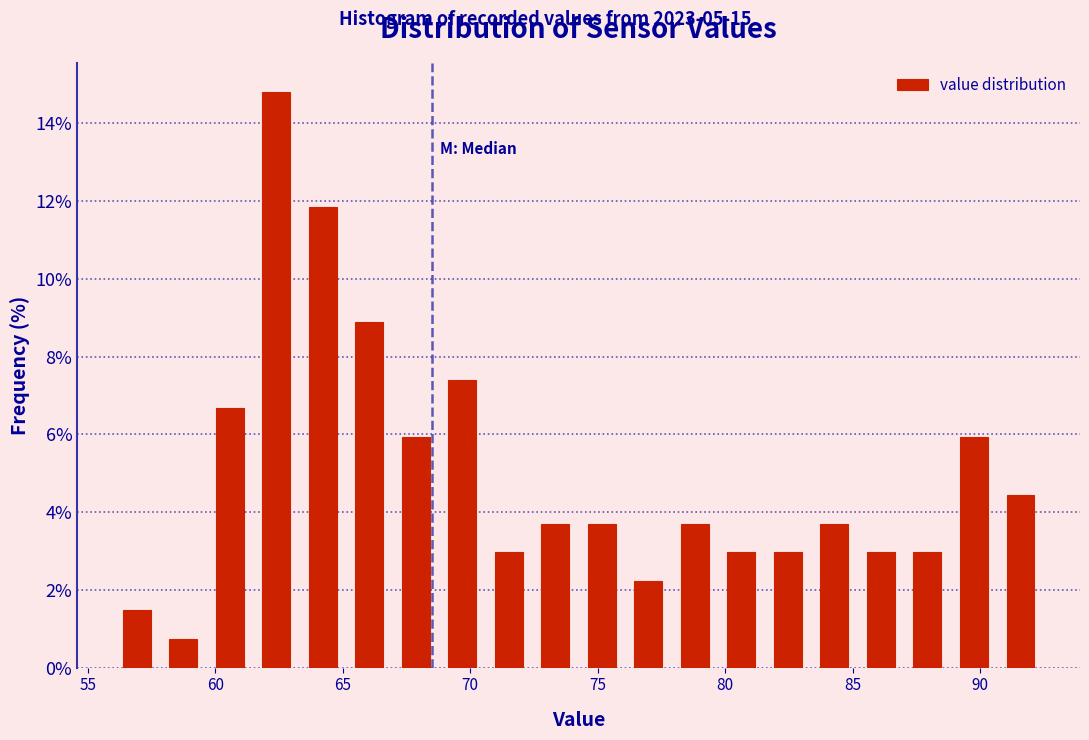

Read against the x-axis, roughly where is the centre of the tallest bar?

62.5